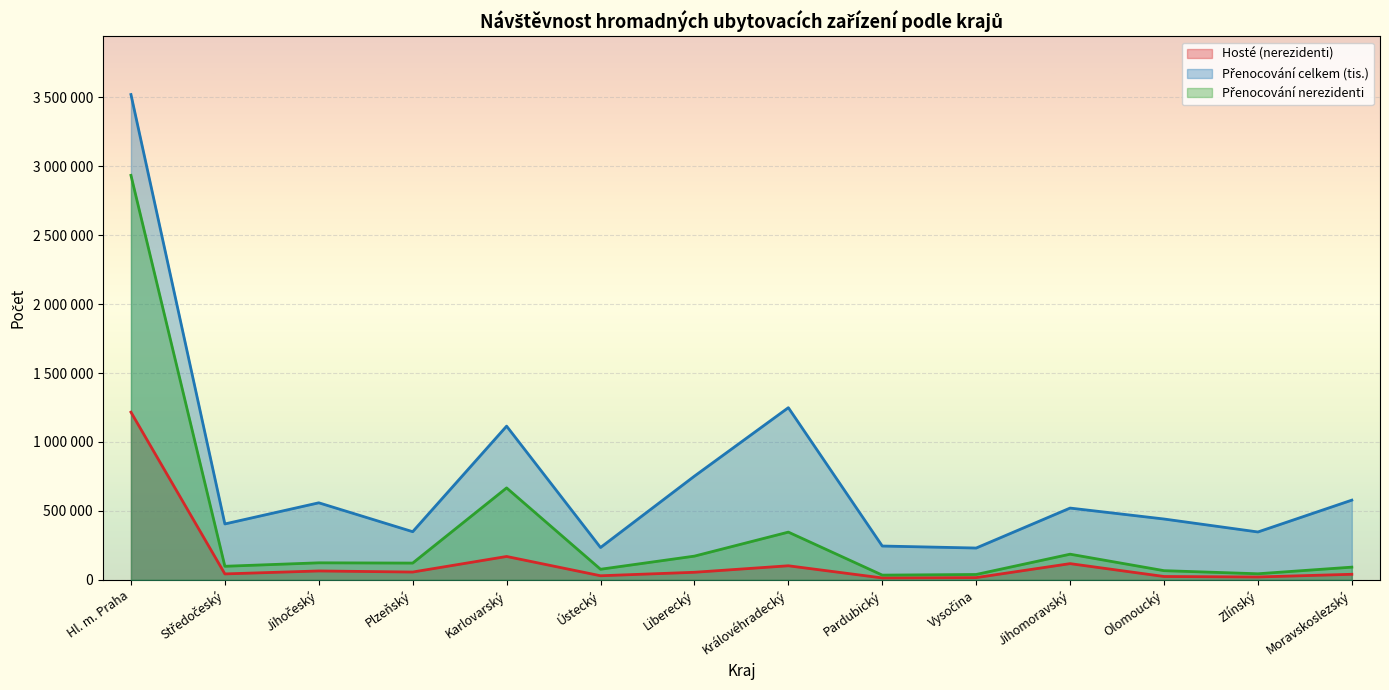

Which label corresponds to the largest value in the chart?

Hl. m. Praha